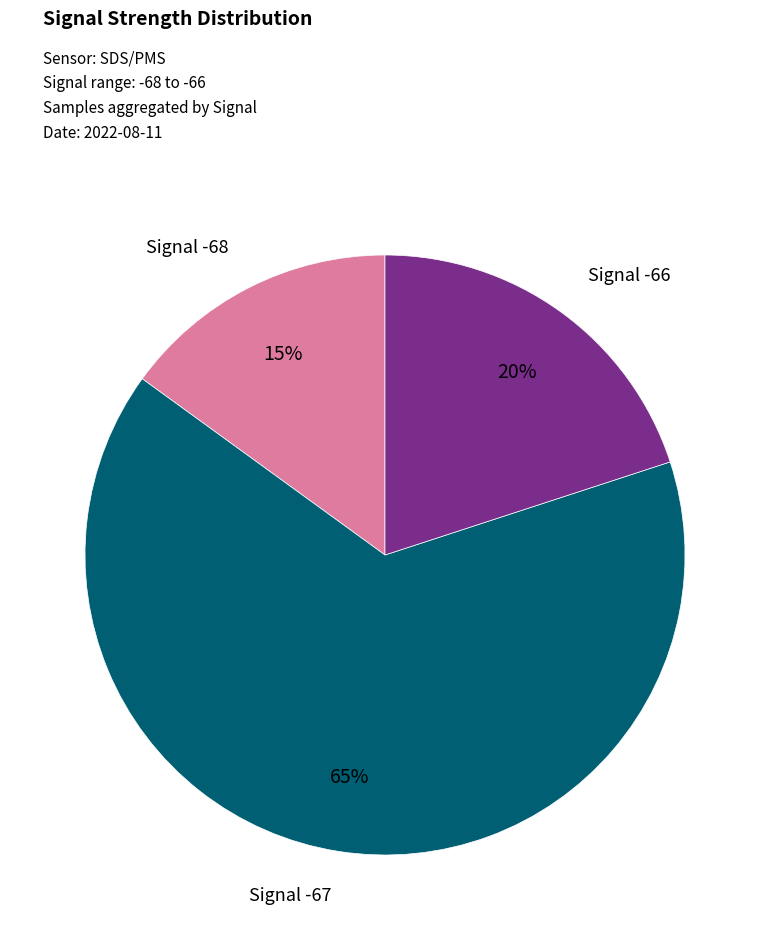

Does Signal -67 account for over 50% of the chart?

Yes